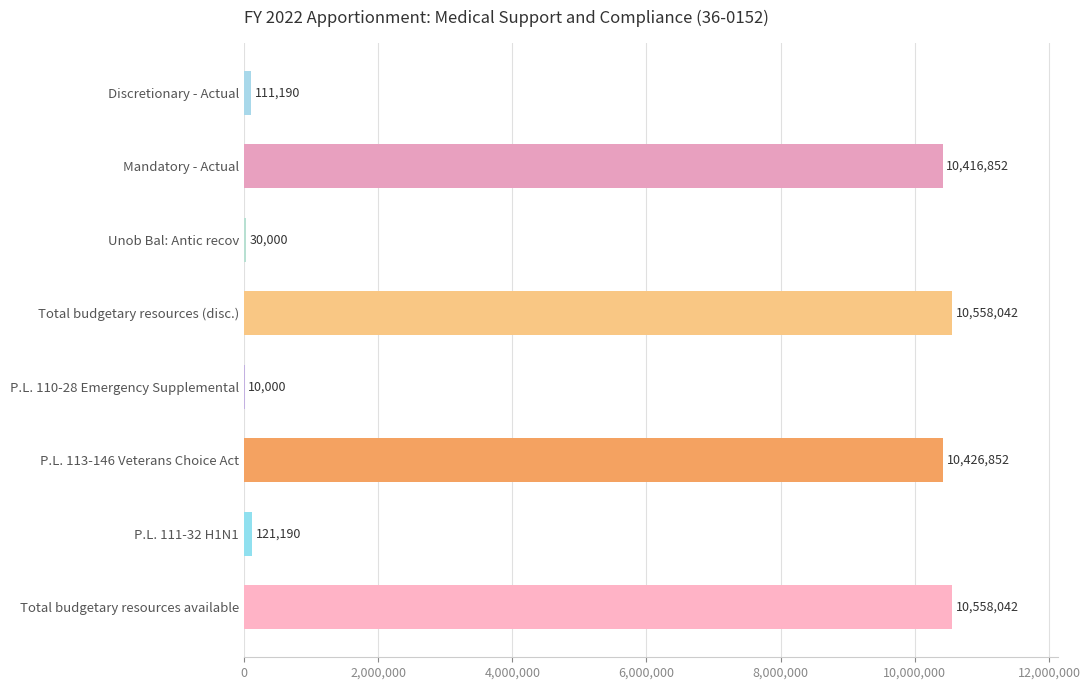

What is the approximate value at P.L. 113-146 Veterans Choice Act?

10426852